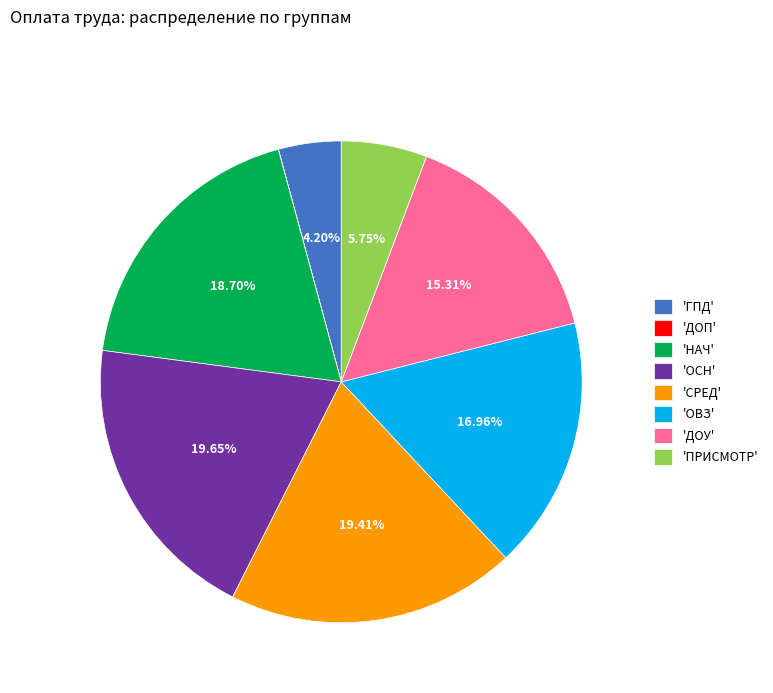

Is the sum of 'ДОУ' and 'ОСН' greater than half?

No